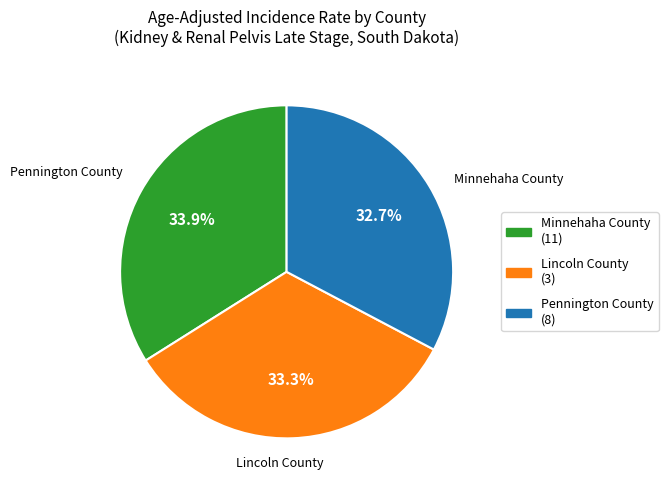

Which slice is the largest?

Minnehaha County